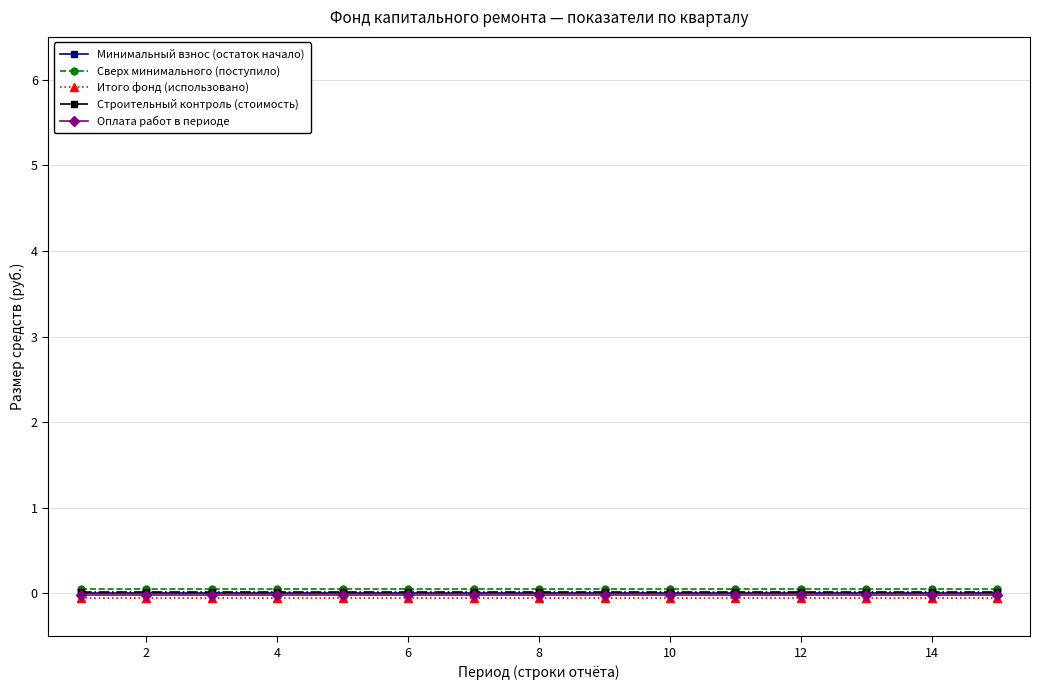

True or false: Итого фонд (использовано) and Строительный контроль (стоимость) intersect in this chart.

False